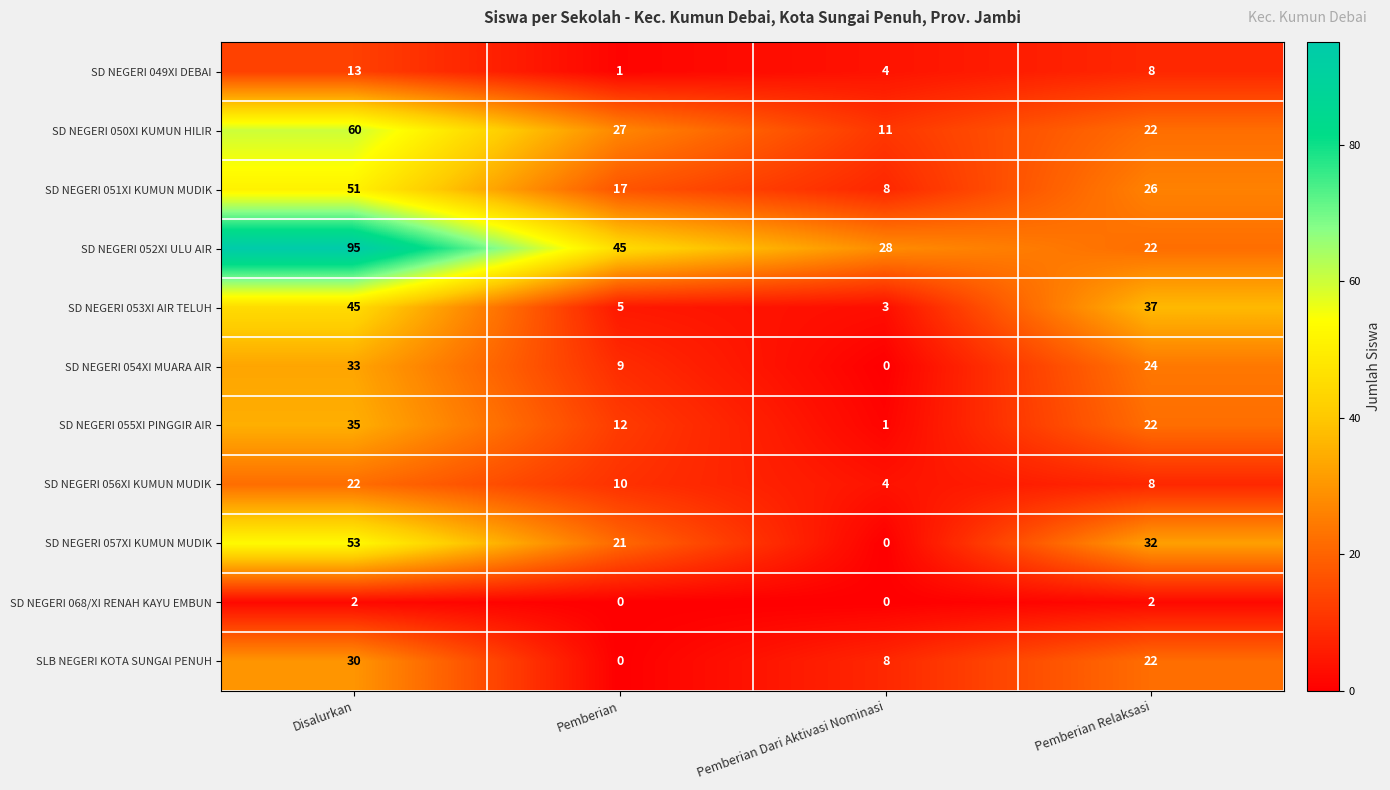

The value of SD NEGERI 051XI KUMUN MUDIK at Pemberian Relaksasi is 26. True or false?

True